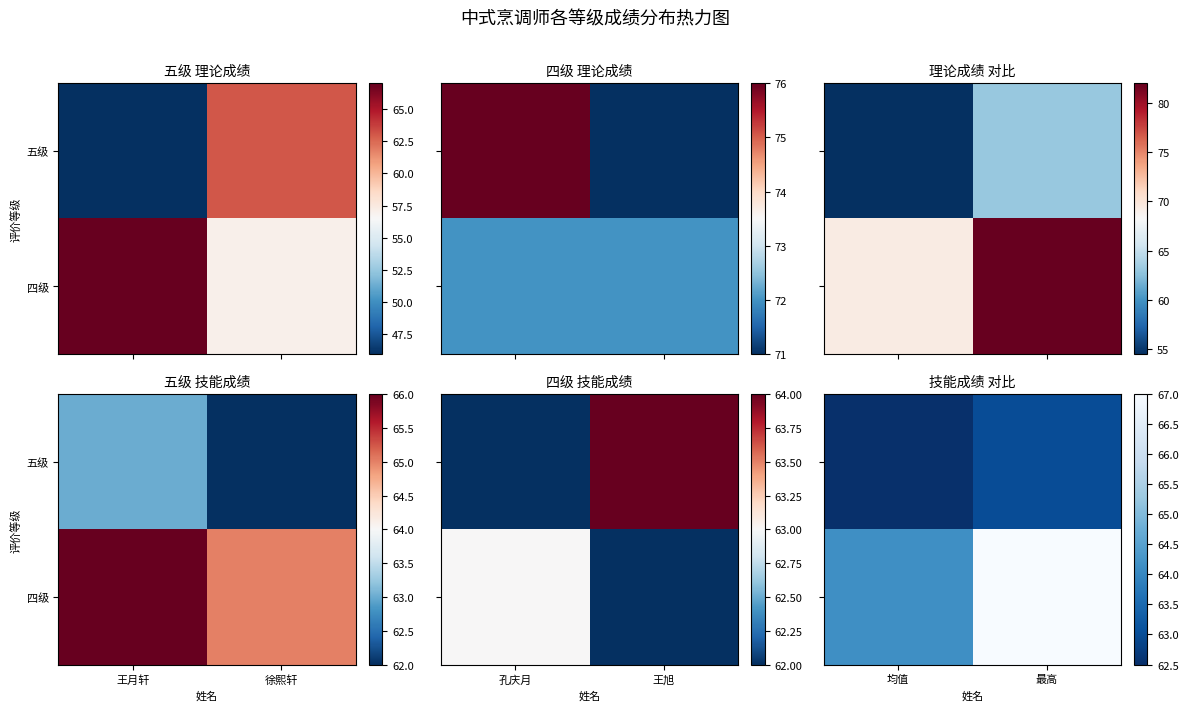

Is the value of 五级 at 均值 greater than the value of 四级 at 最高?

No